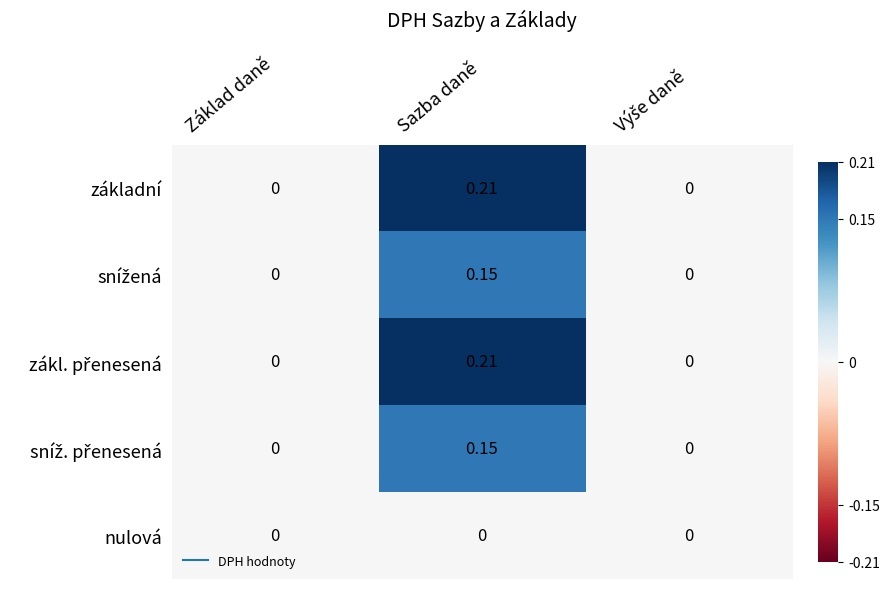

Which category has the highest value across all series?

Sazba daně